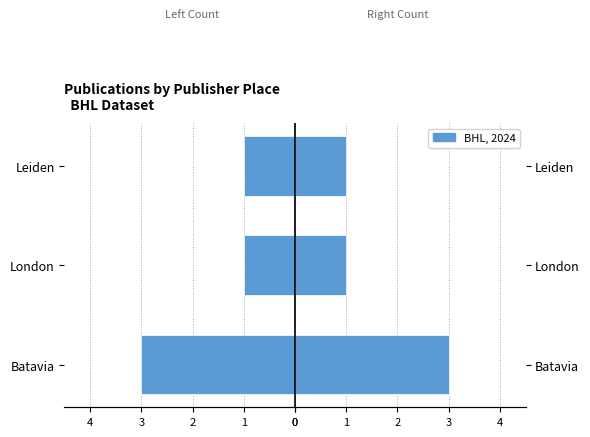

Does the chart contain any negative values?

Yes